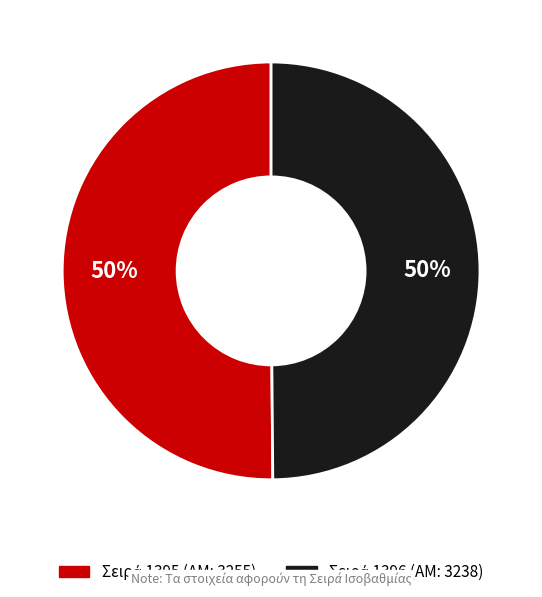

To the nearest percent, what is the average slice percentage?

50%